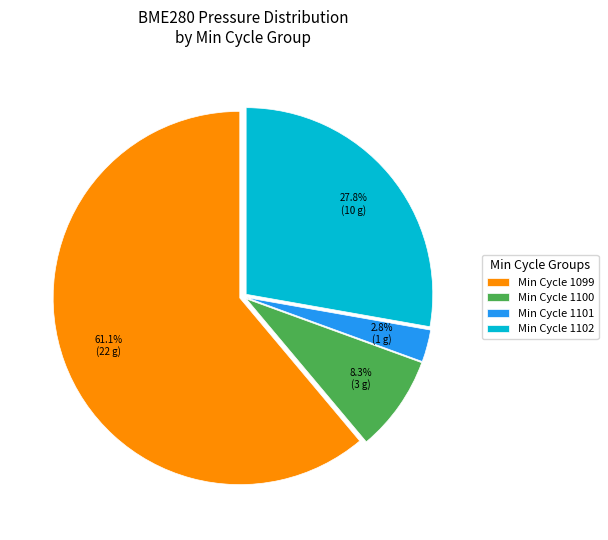

Approximately how many times larger is the value at Min Cycle 1102 compared to Min Cycle 1100?

3.3